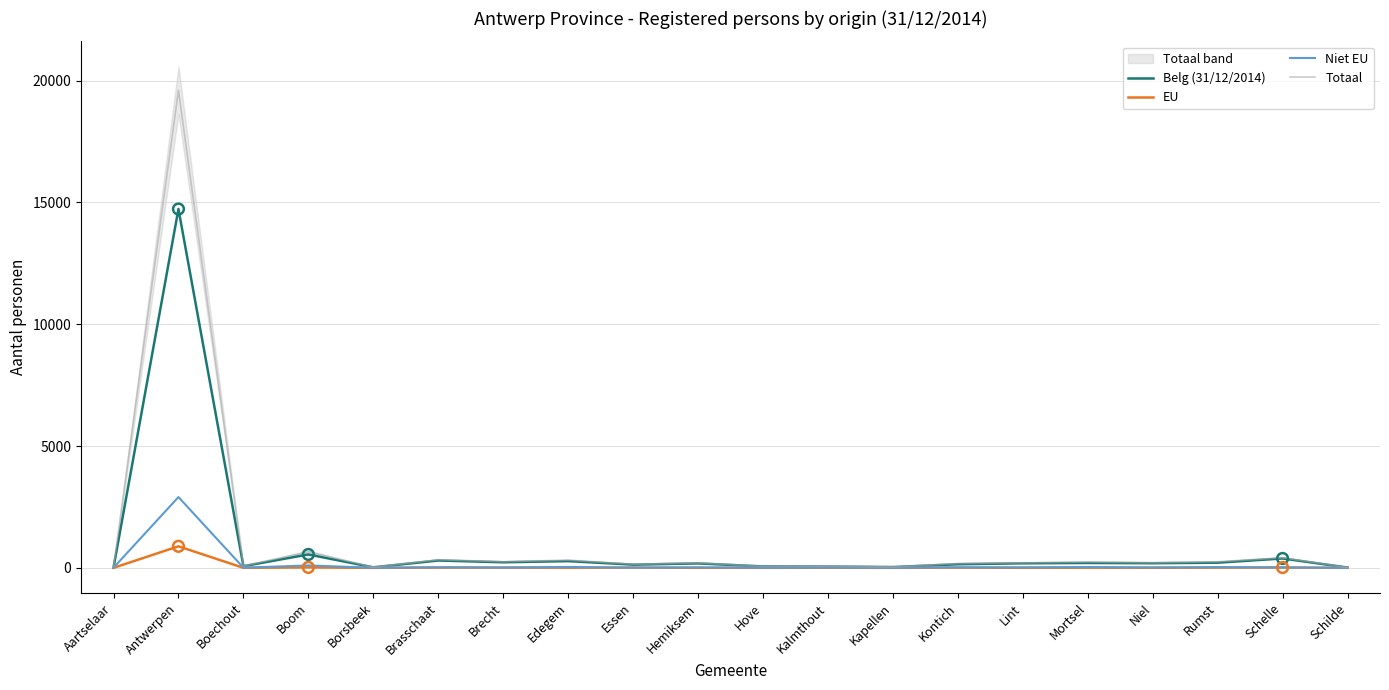

What are all the series names shown in the legend?

Belg (31/12/2014), EU, Niet EU, Totaal